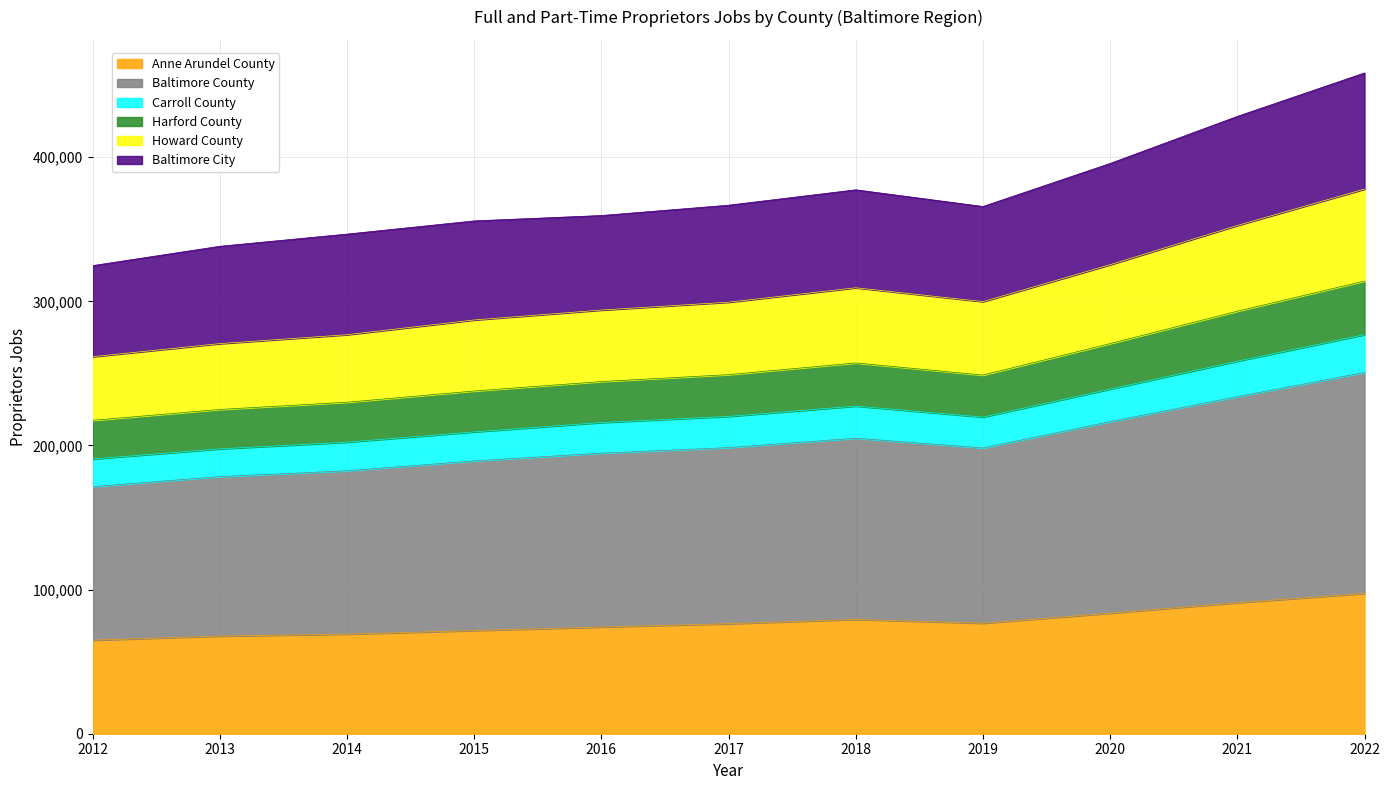

What are all the series names shown in the legend?

Anne Arundel County, Baltimore County, Carroll County, Harford County, Howard County, Baltimore City